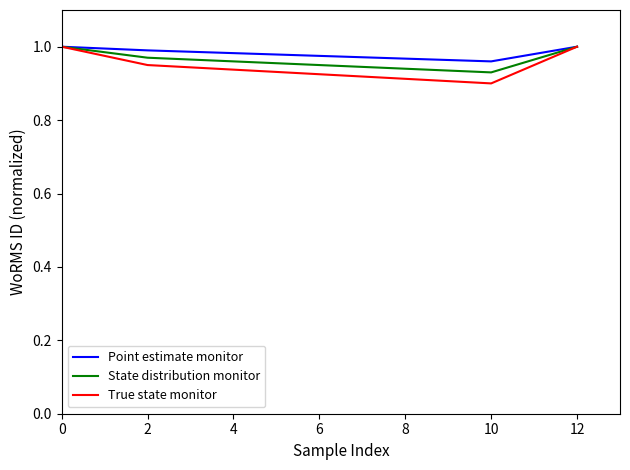

How many values in the True state monitor series are below 1?

2